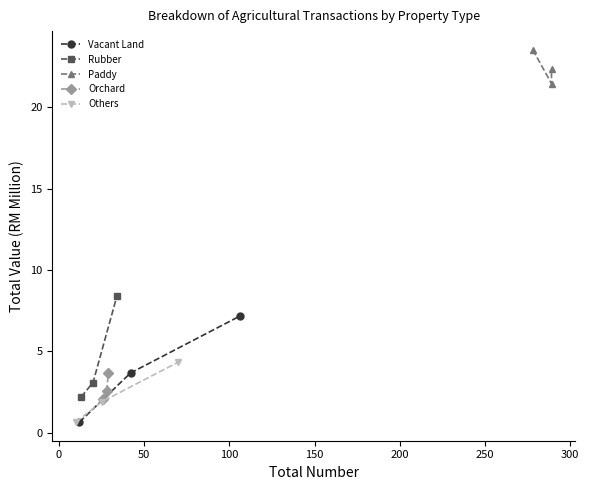

What is the value of the Others point at the 3rd from the left?

4.3